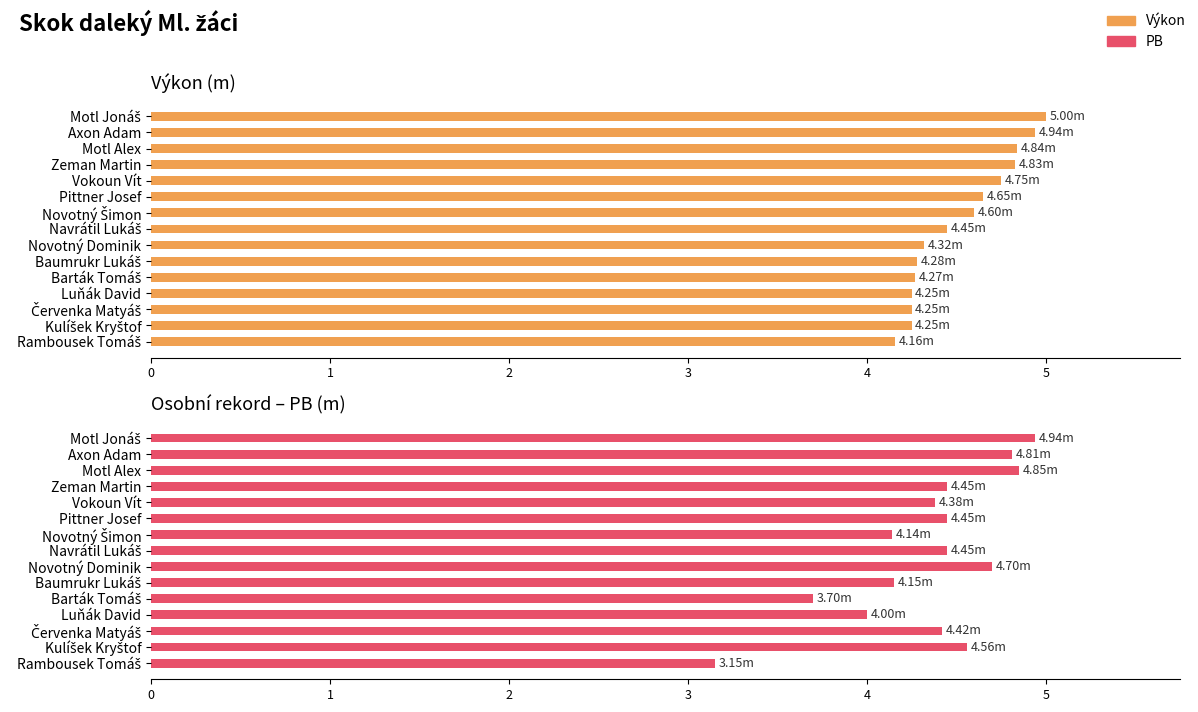

What is the value of the PB bar at the 7th from the left?

4.1